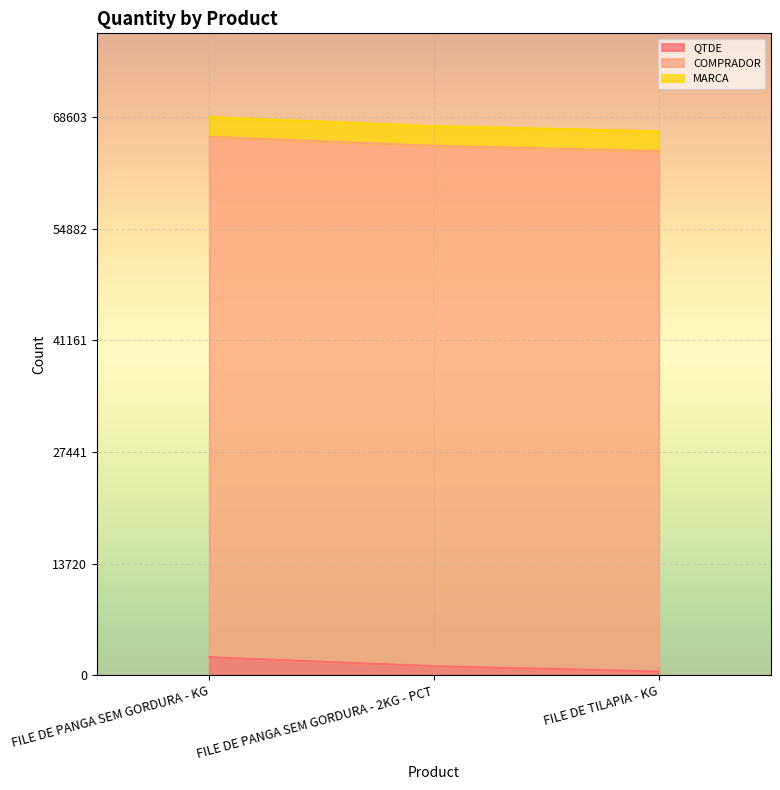

At which label is MARCA closest to 2430?

FILE DE PANGA SEM GORDURA - KG